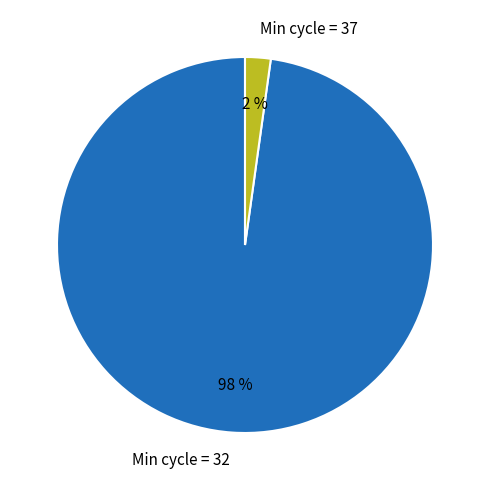

Is it true that Min cycle = 37 is 2% of the pie?

True